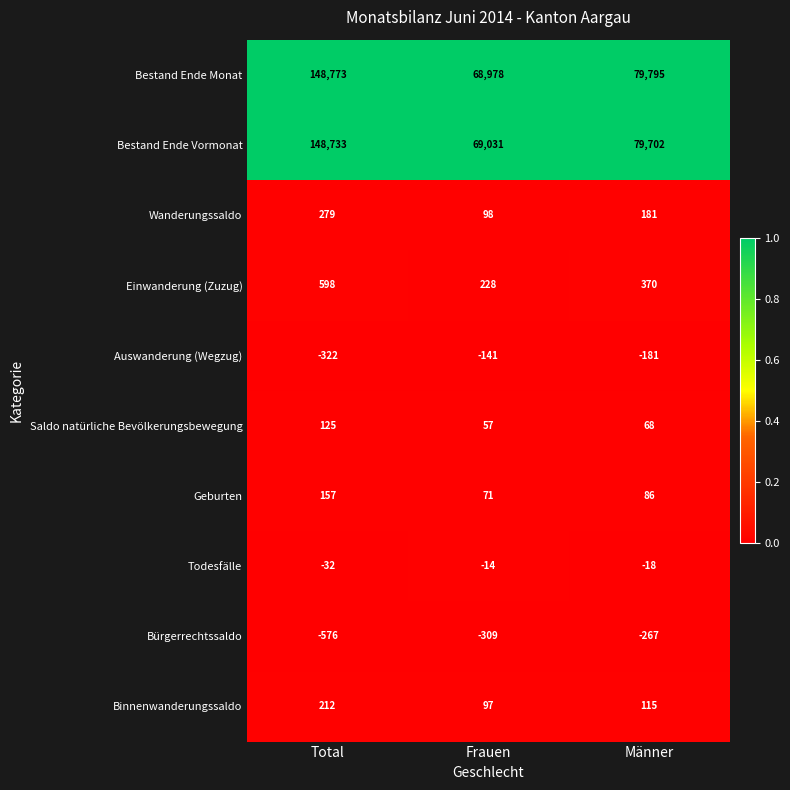

The Bürgerrechtssaldo series shows -267 at Männer. True or false?

True